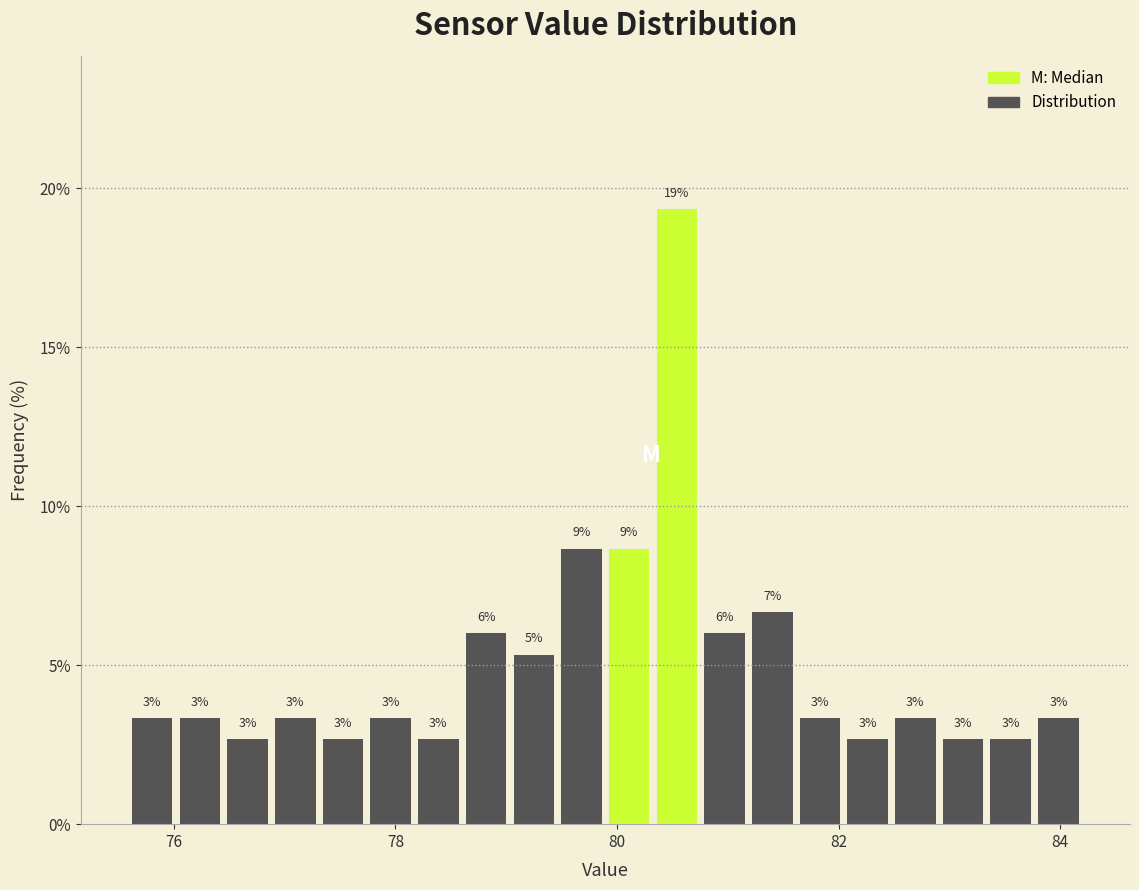

Read against the x-axis, roughly where is the centre of the tallest bar?

80.6